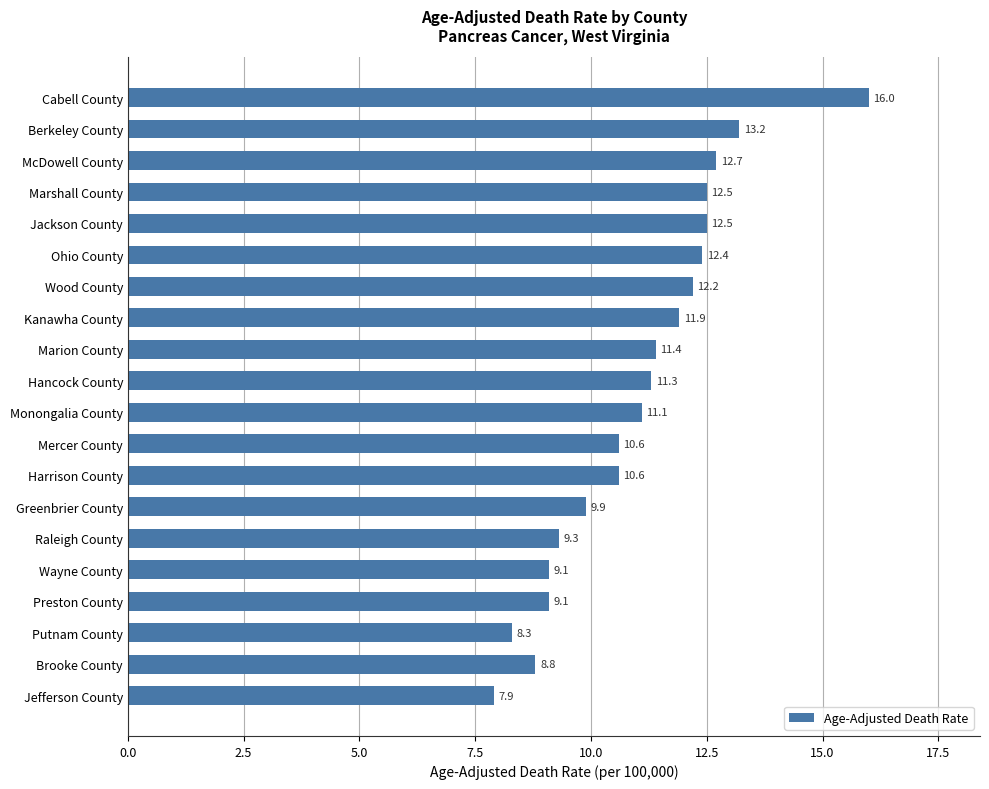

At which label is the value closest to 11?

Monongalia County